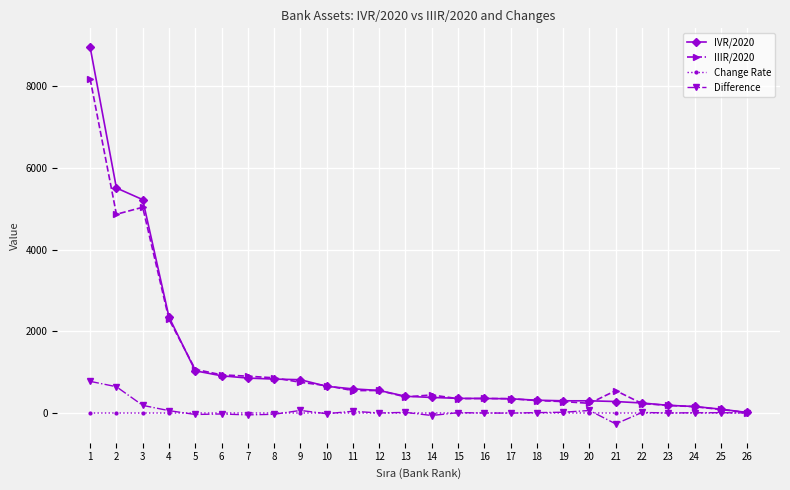

Which category has the lowest value across all series?

21